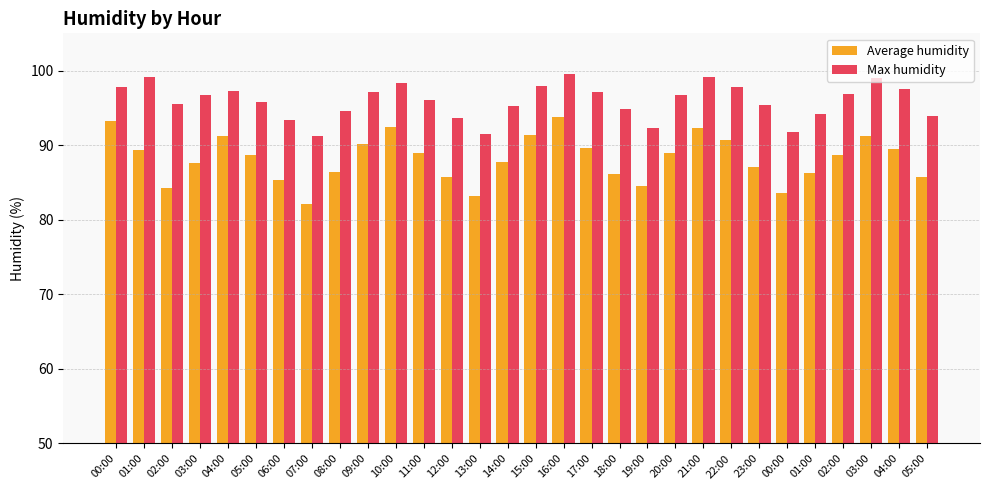

The Max humidity series shows 91.8 at 00:00. True or false?

True